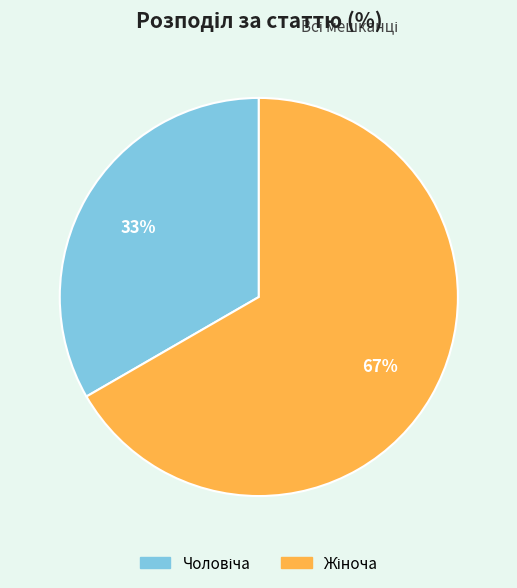

To the nearest percent, what is the average slice percentage?

50%